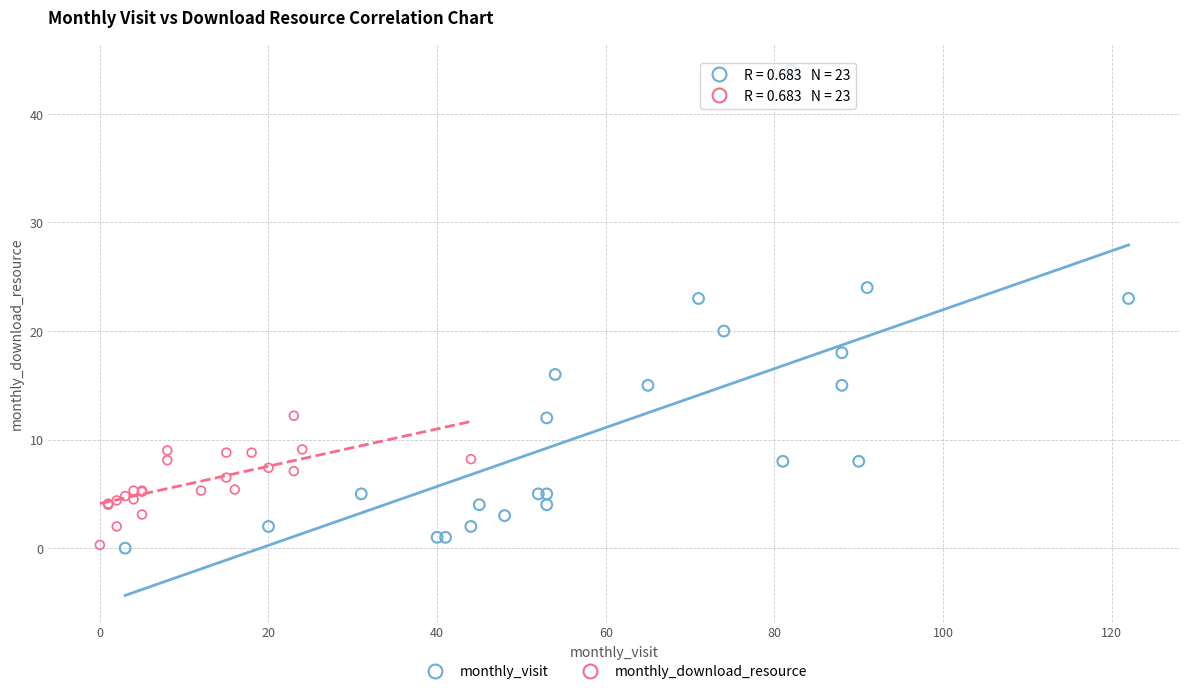

Which series has the widest spread of Y values?

monthly_visit